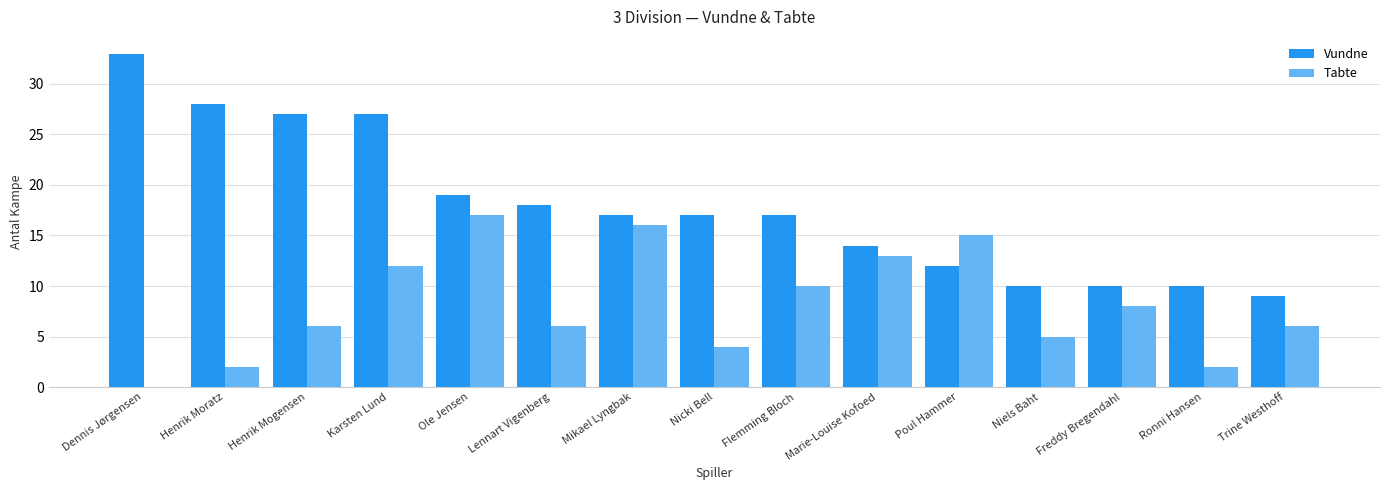

What is the sum of all Tabte values?

122